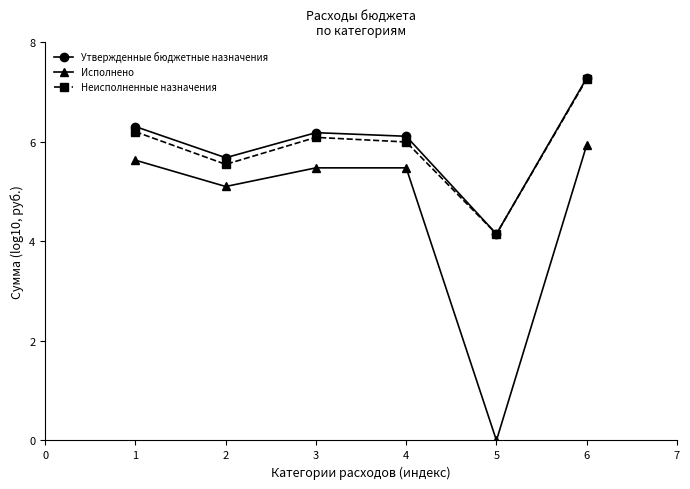

At which category is the sum across all series the highest?

6